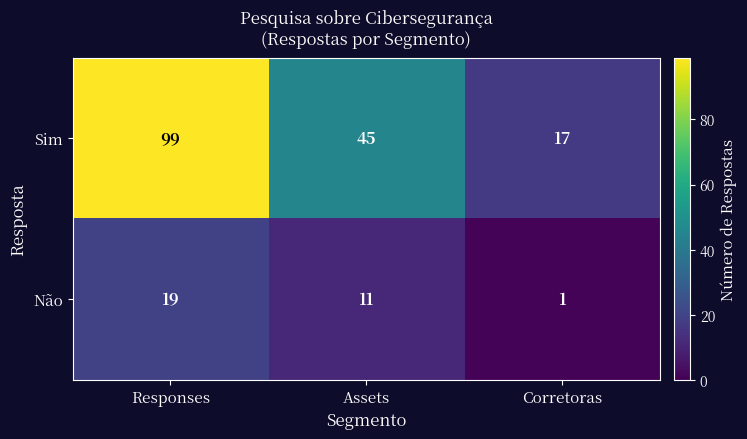

What is the greatest value displayed?

99